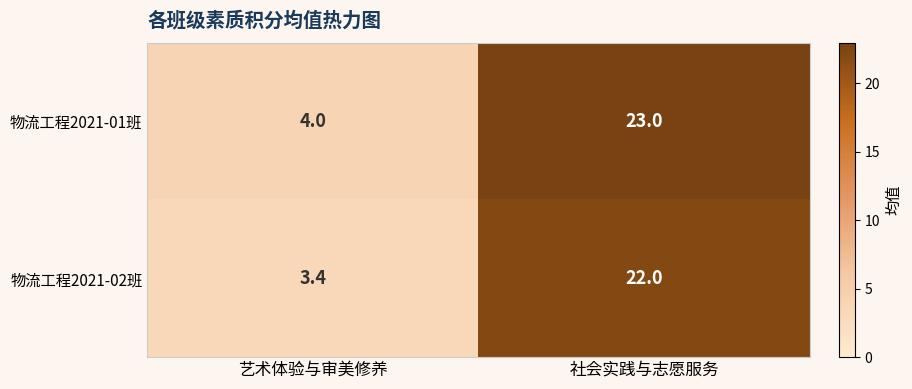

List the series in order of their peak value, lowest first.

物流工程2021-02班, 物流工程2021-01班